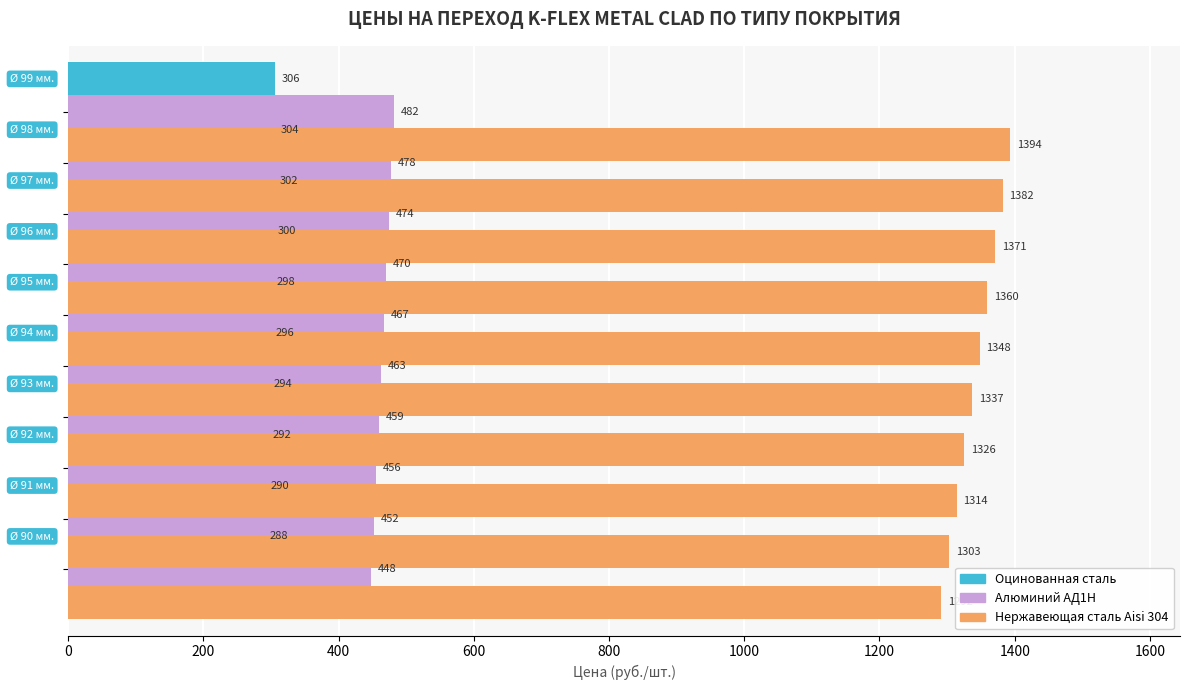

What is the total value across all series at 1000?

2113.2